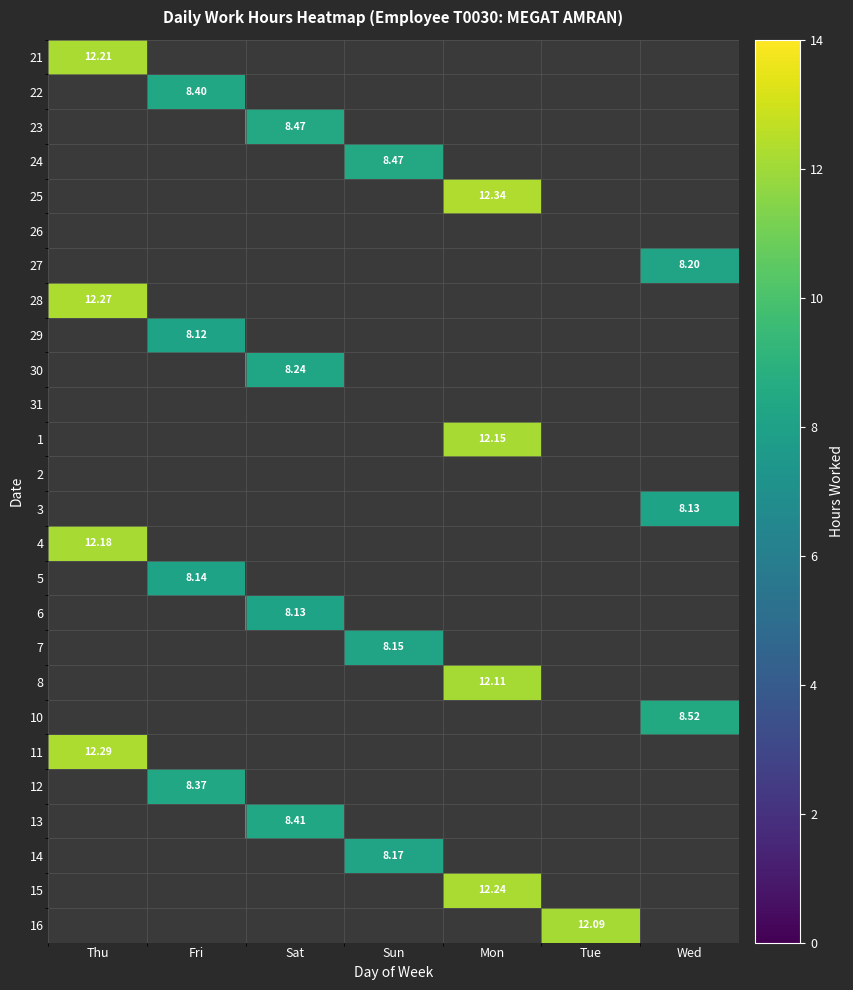

How many series are shown in this chart?

26